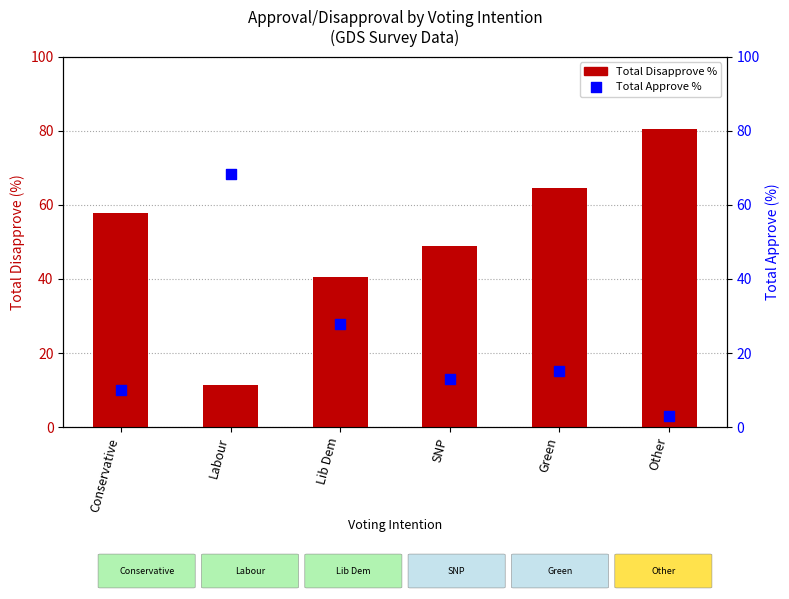

At which category is the sum across all series the highest?

Other